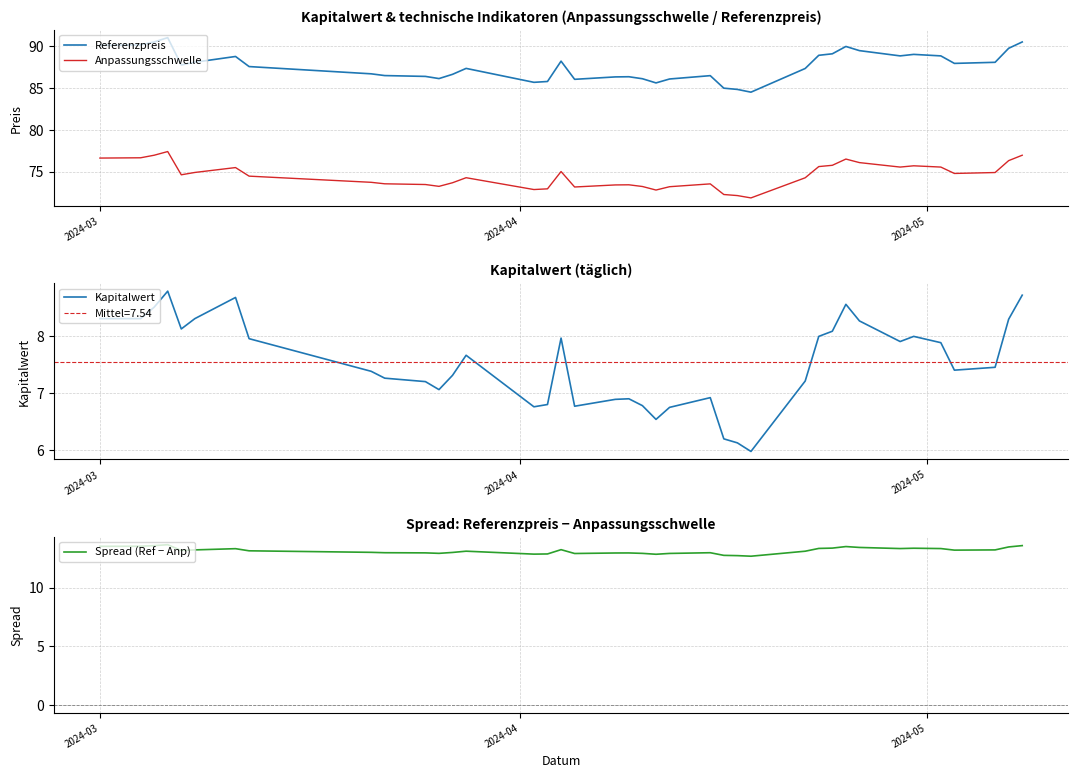

What is the minimum value for Anpassungsschwelle?

71.8